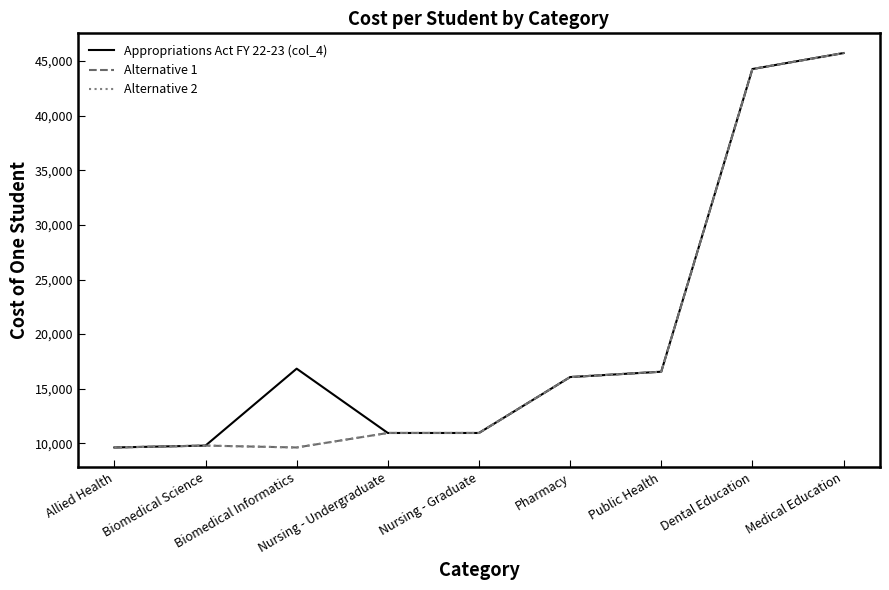

Is this an area chart (filled region under the line)?

No